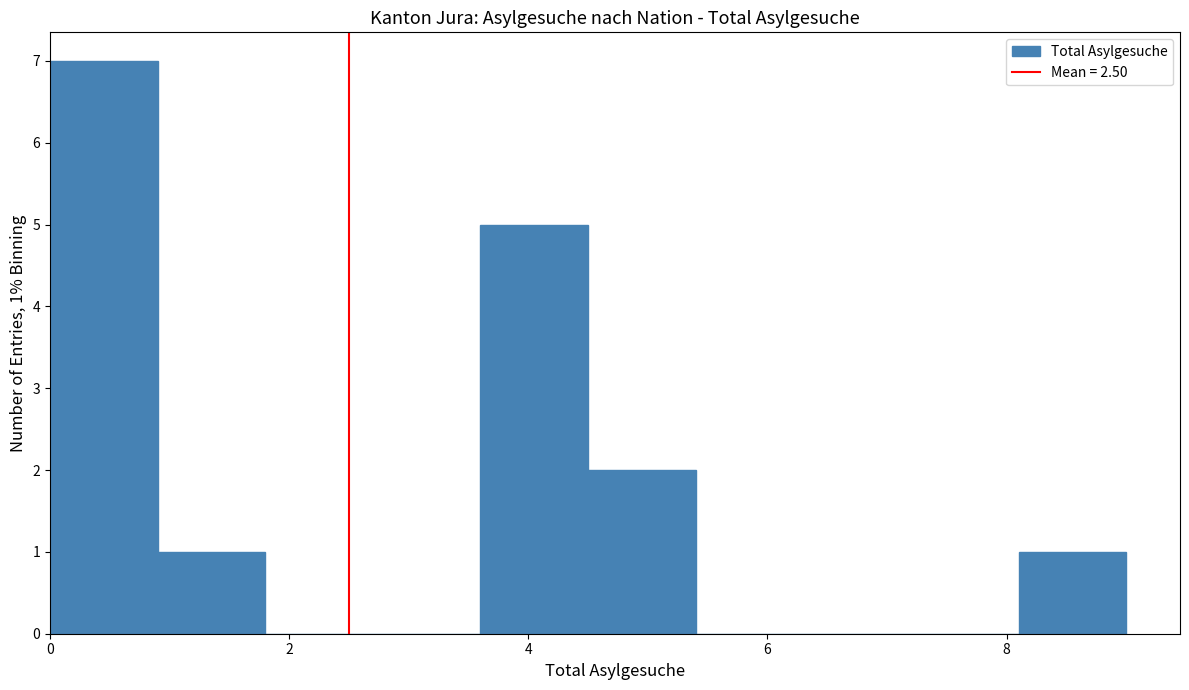

Which range on the x-axis has the tallest bar?

0.0 to 0.9